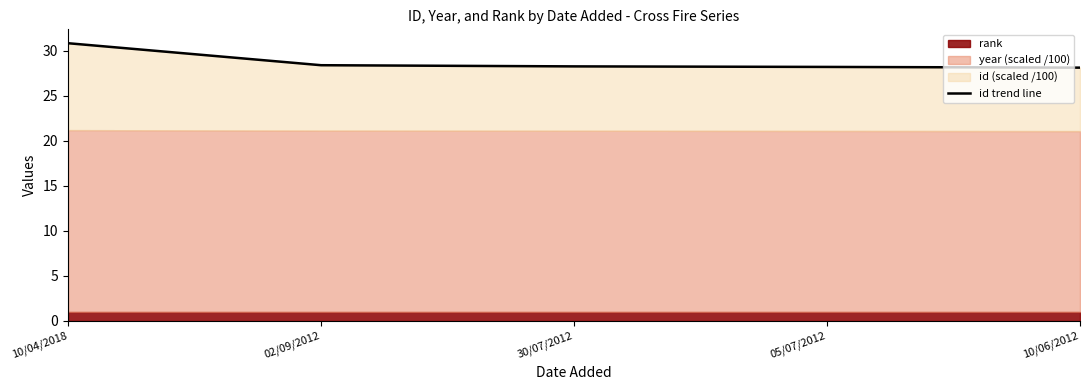

What is the label of the 5th point from the left?

10/06/2012